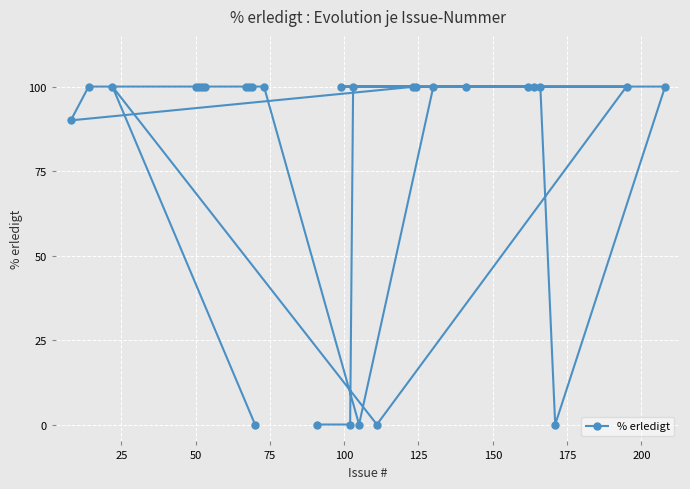

What is the sum of all values?

2190